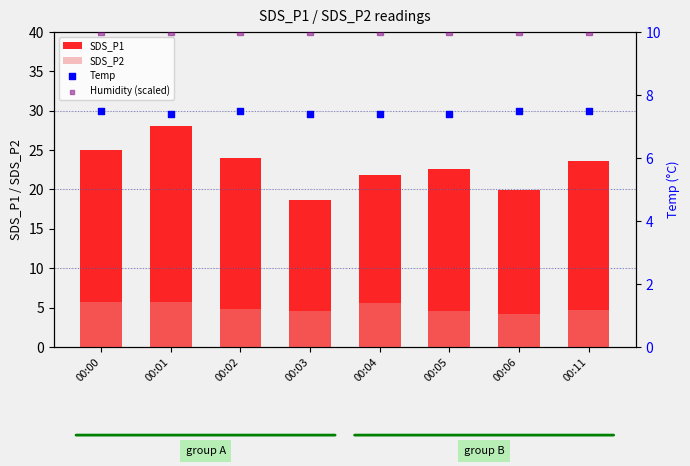

Which series contains the highest Y value?

SDS_P1